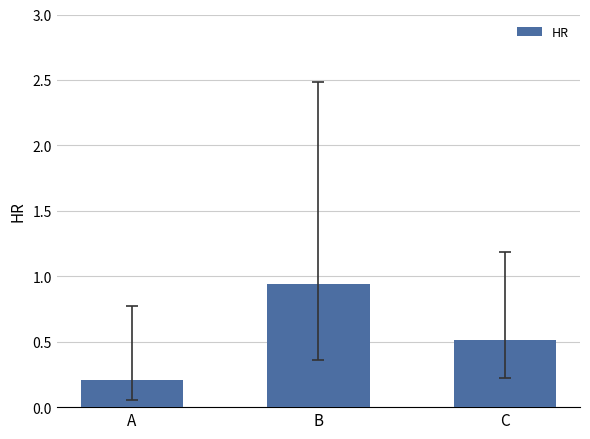

Rank the categories by value from highest to lowest.

B, C, A